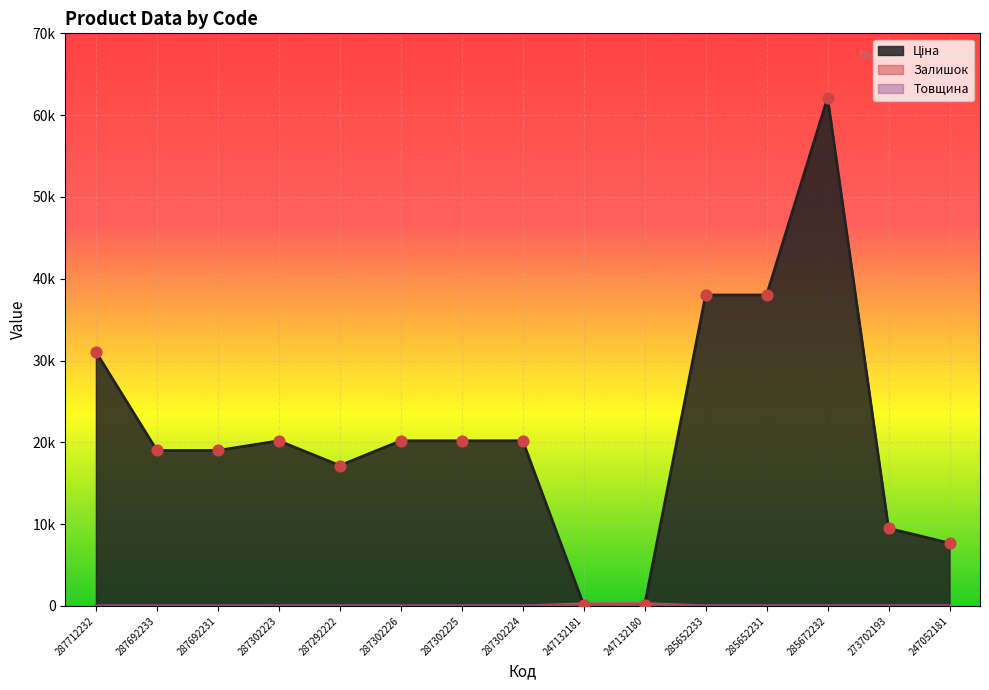

At which category is the sum across all series the highest?

285672232